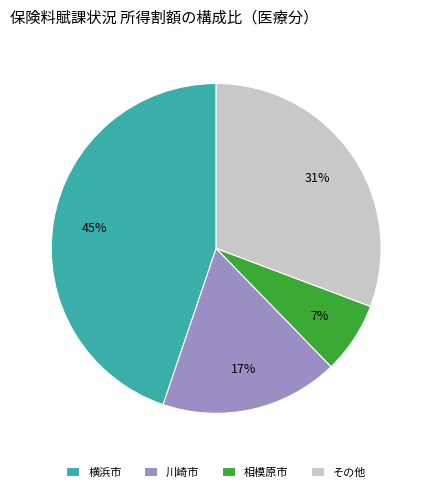

What is the ratio of the value at 川崎市 to the value at 横浜市?

0.4